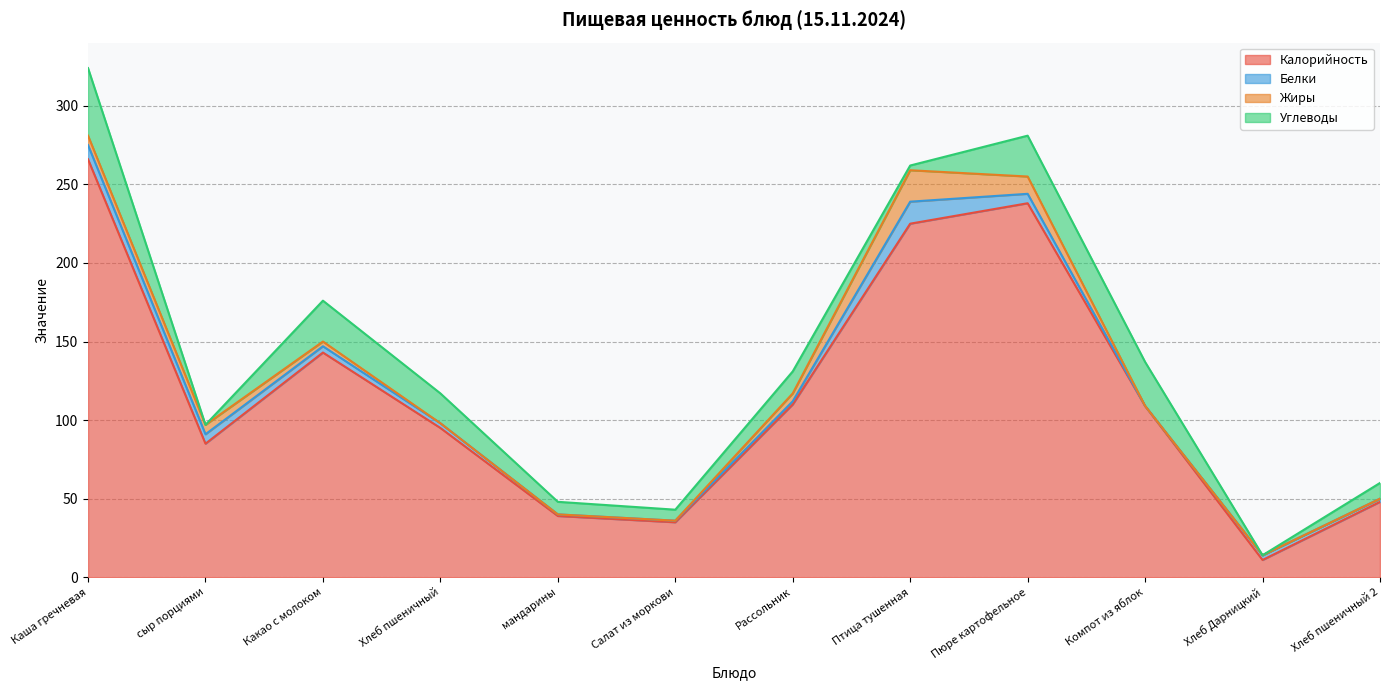

What is the greatest value displayed?

266